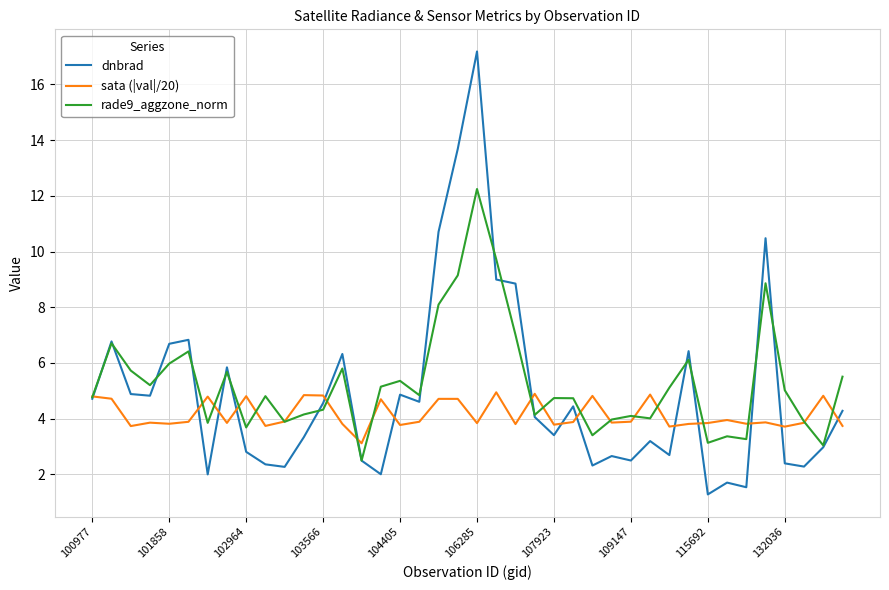

List the series in order of their peak value, lowest first.

sata (|val|/20), rade9_aggzone_norm, dnbrad